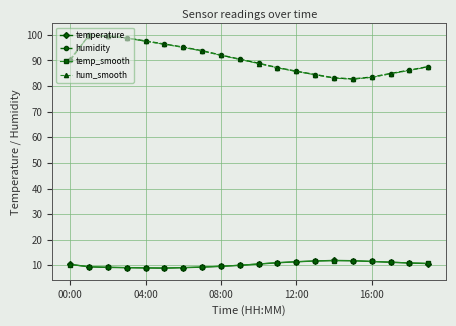

What is the sum of all temp_smooth values?

207.1